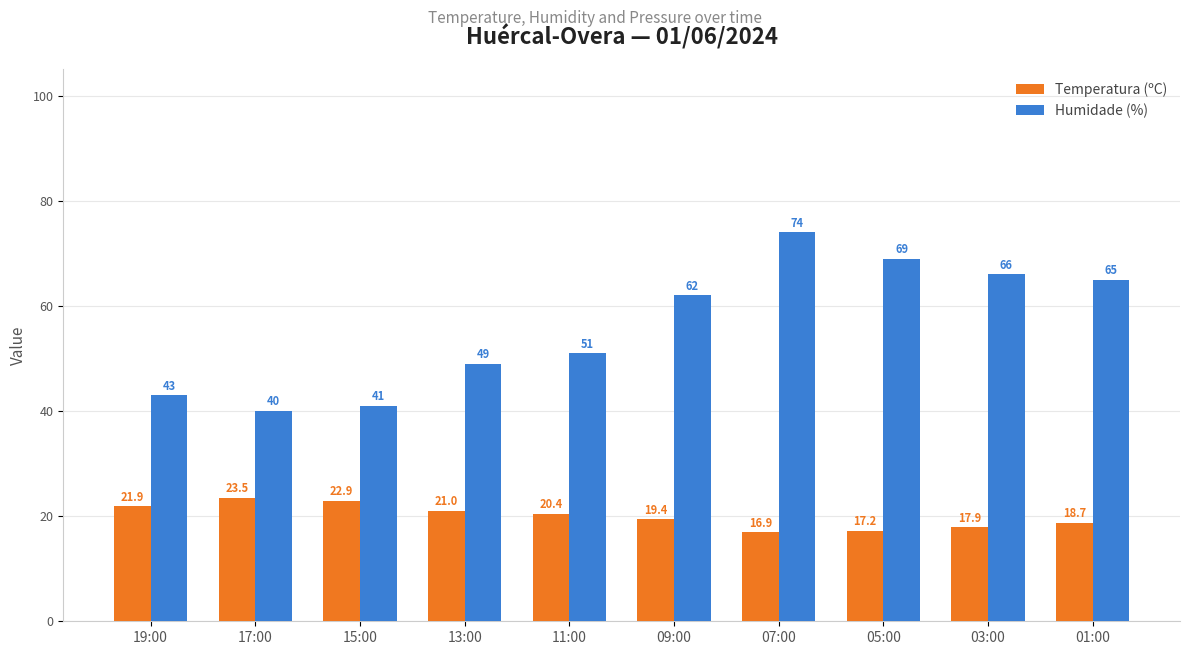

Reading right to left, transcribe all the data shown in this chart.

Temperatura (ºC): 18.7	17.9	17.2	16.9	19.4	20.4	21.0	22.9	23.5	21.9
Humidade (%): 65.0	66.0	69.0	74.0	62.0	51.0	49.0	41.0	40.0	43.0